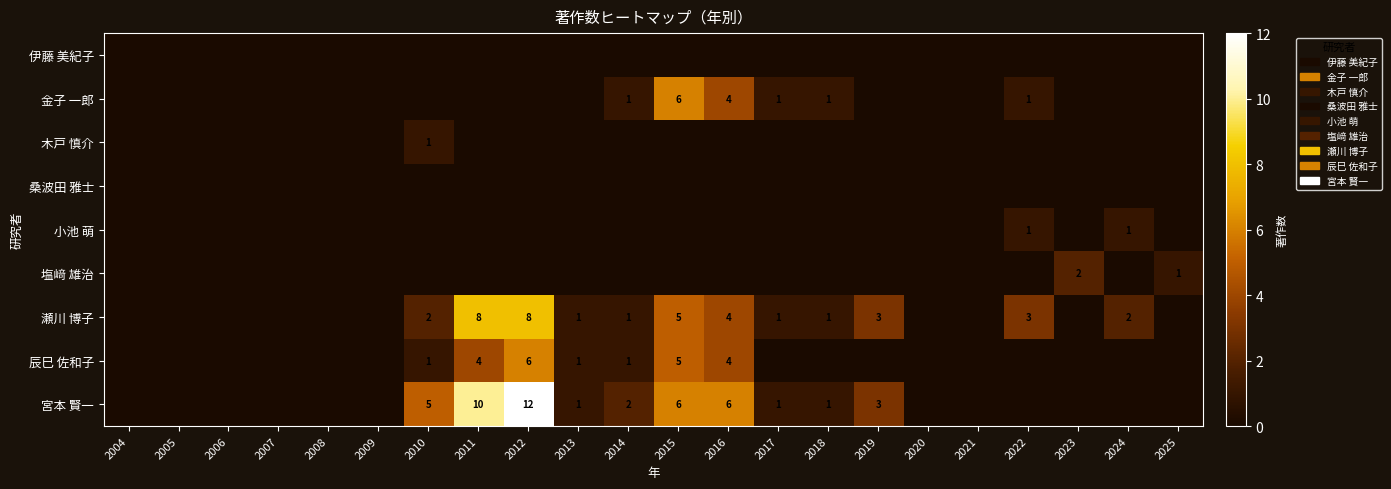

What is the sum of the 宮本 賢一 values at 2015 and 2011?

16